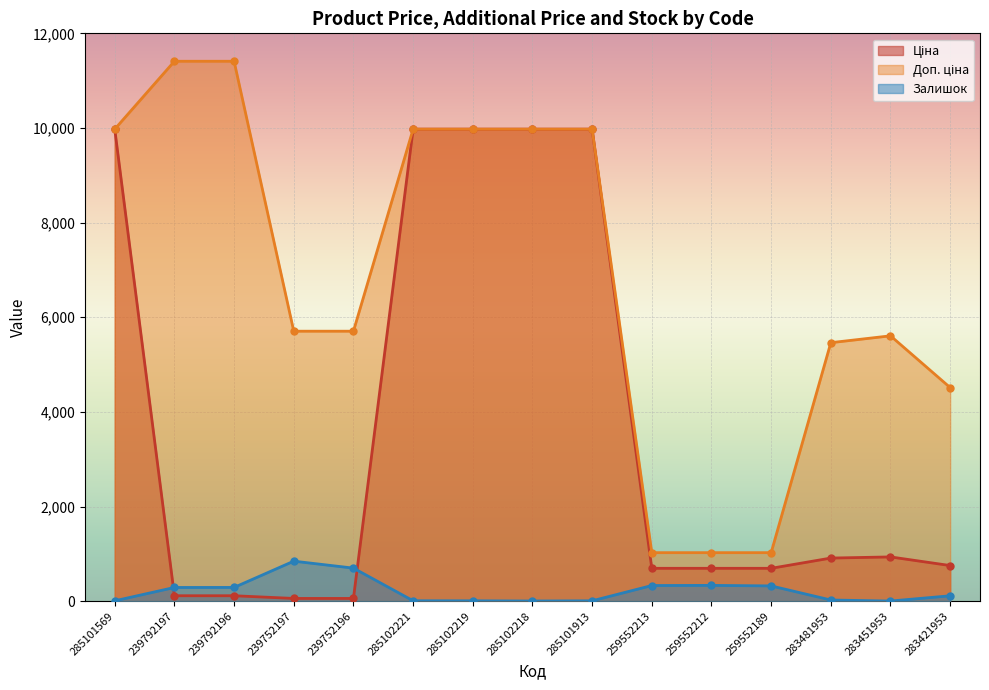

List the series in order of their peak value, highest first.

Доп. ціна, Ціна, Залишок